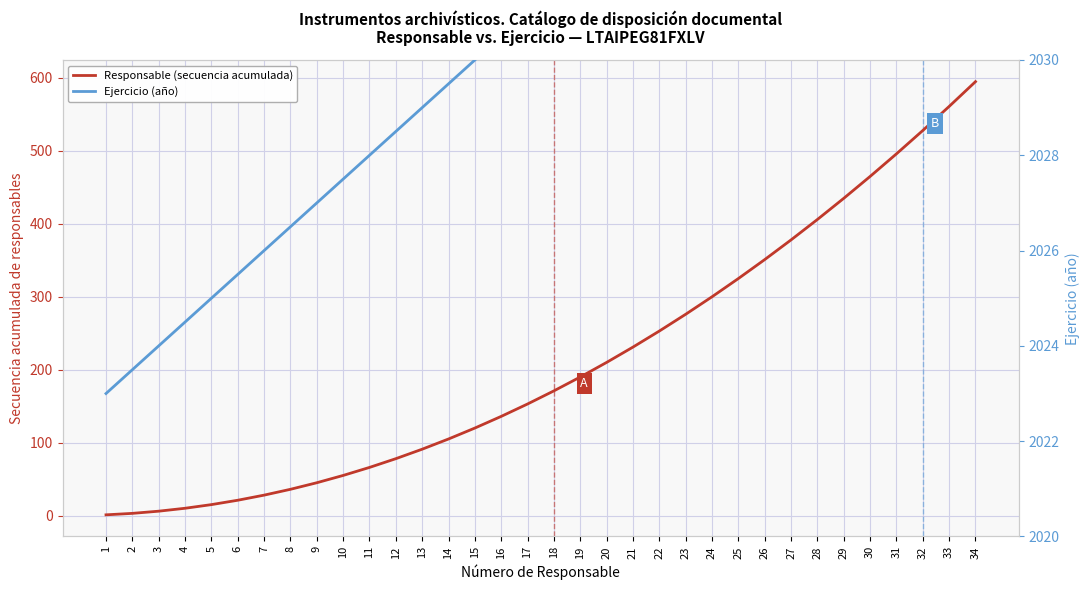

True or false: Ejercicio (año) and Responsable (secuencia acumulada) intersect in this chart.

False